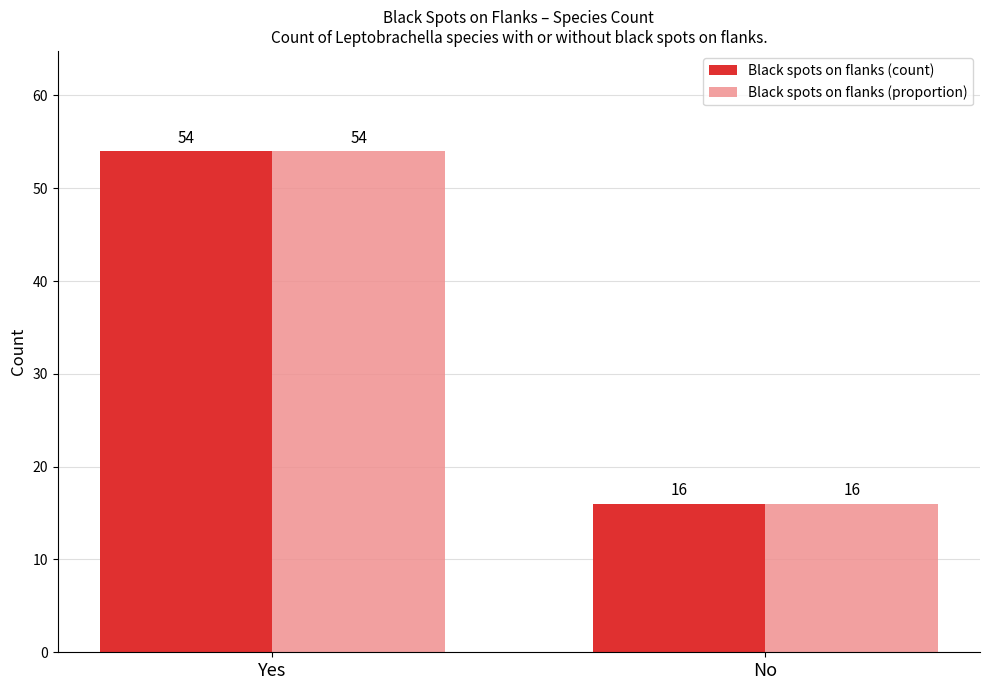

At which category is the sum across all series the highest?

Yes